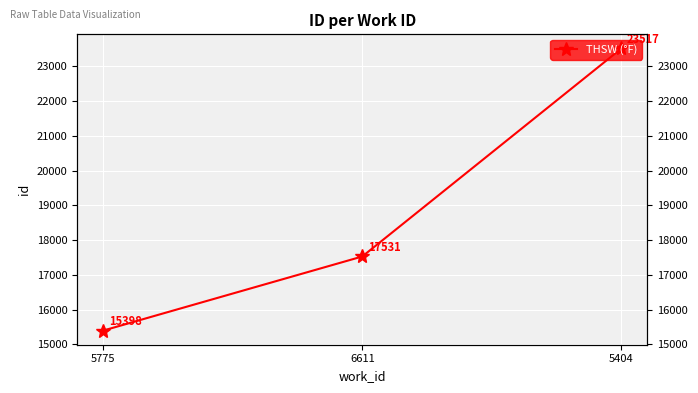

Reading left to right, extract all data points from this chart.

5775=15398	6611=17531	5404=23517